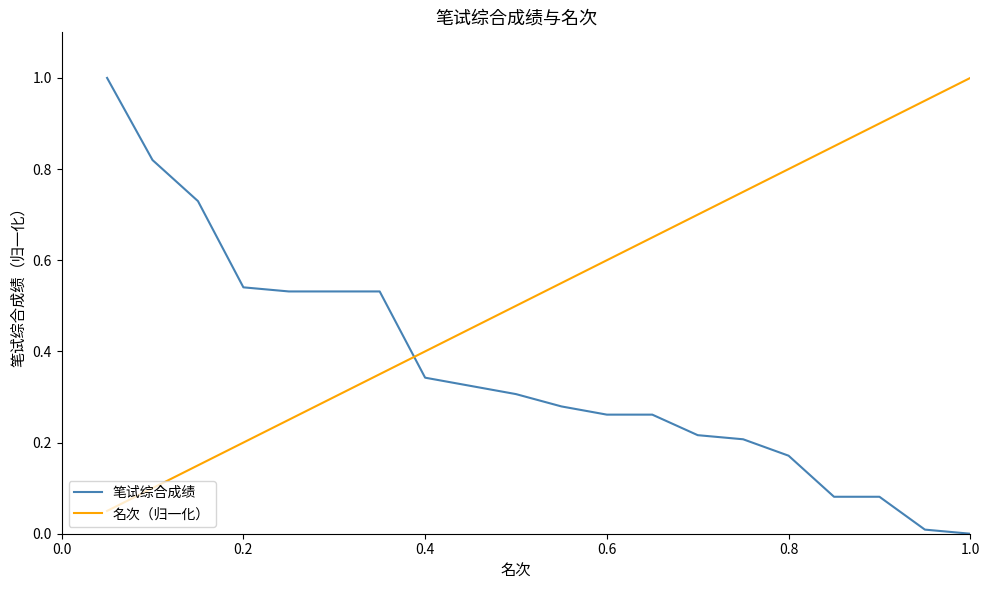

True or false: 笔试综合成绩 and 名次（归一化） cross at least once.

True